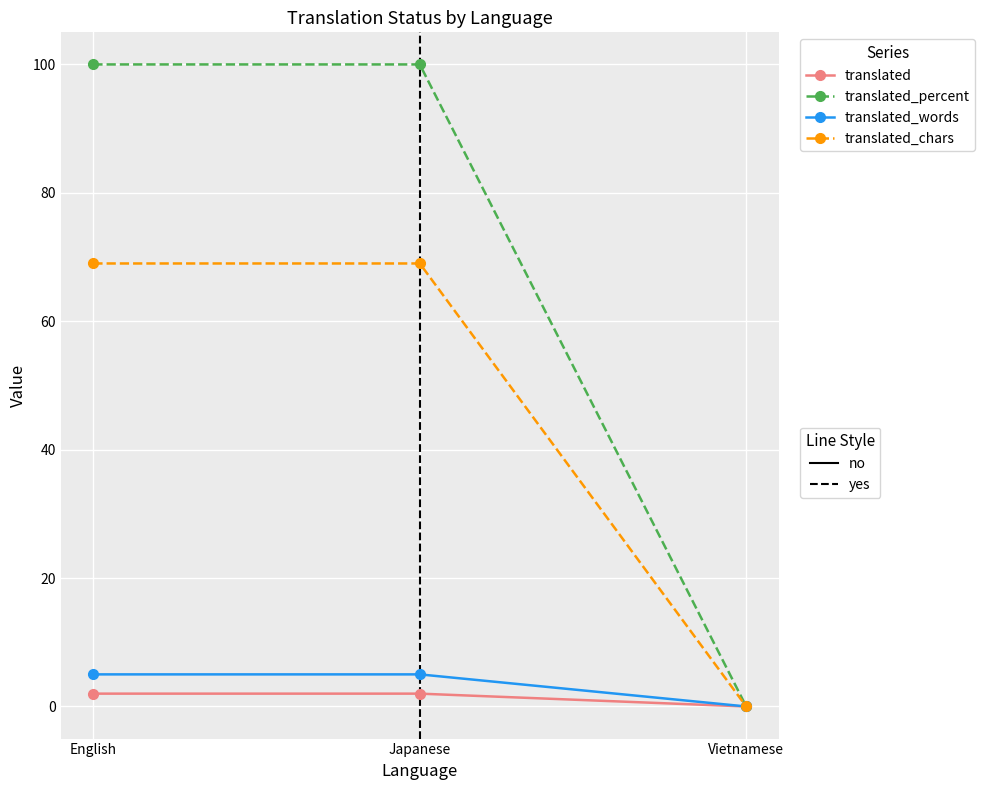

What is the label of the 2nd point from the left?

Japanese